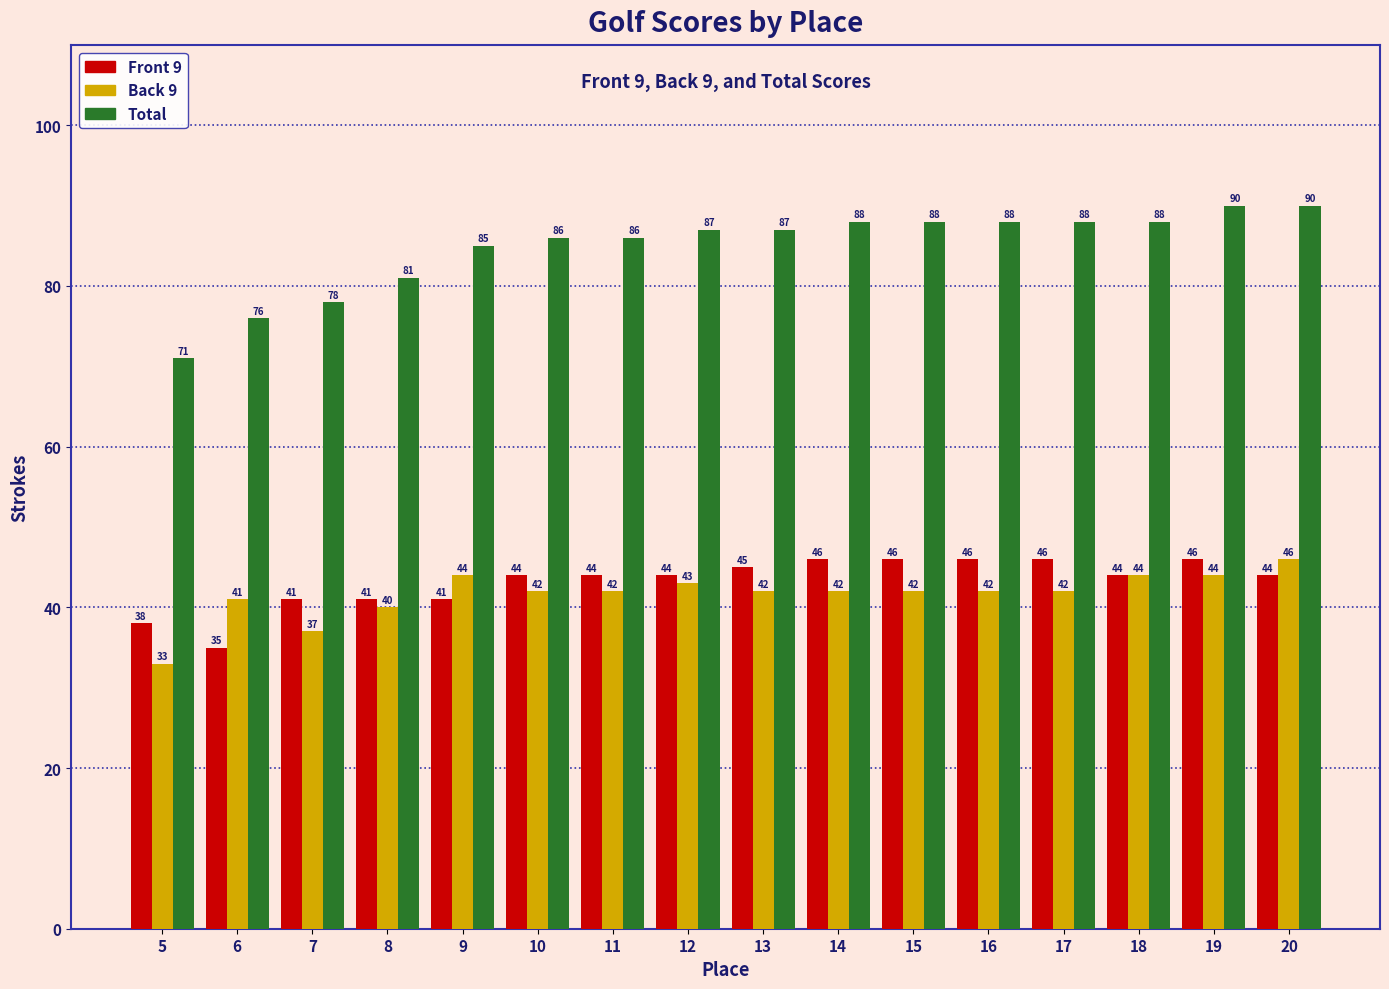

How many values in the Front 9 series are below 44?

5